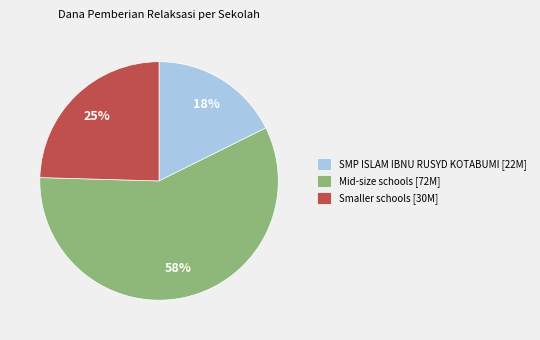

Is the sum of Smaller schools [30M] and Mid-size schools [72M] greater than half?

Yes